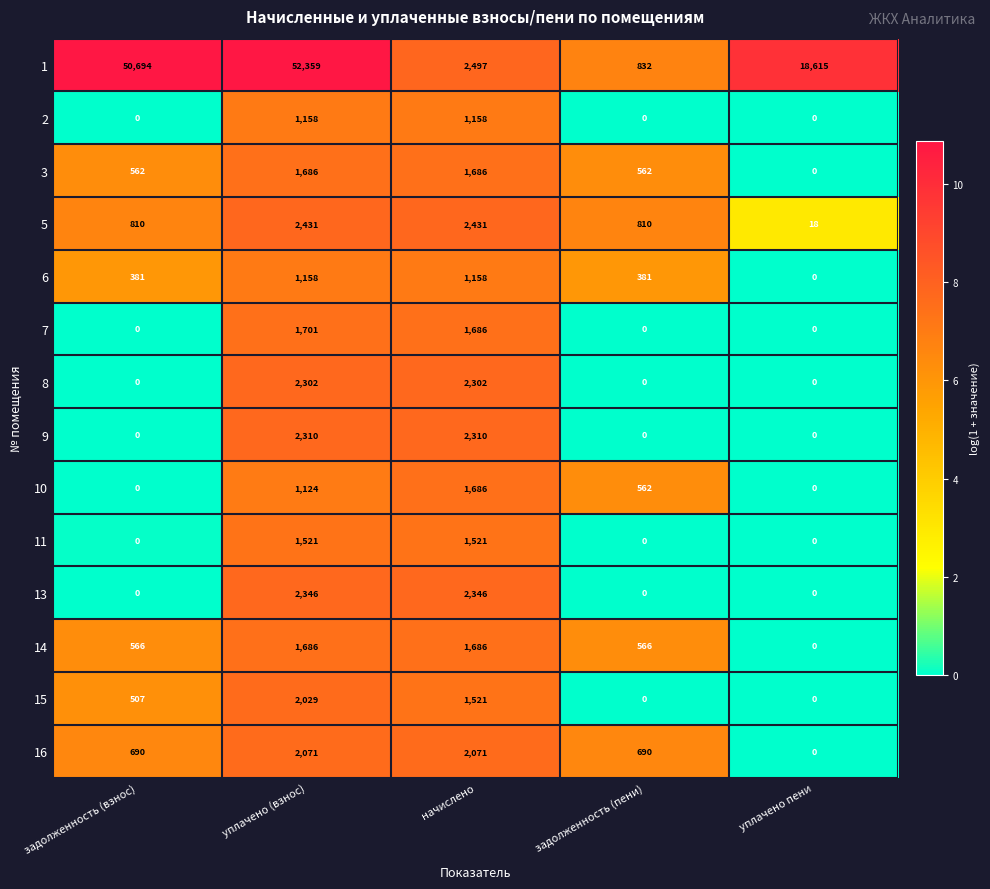

Which series has the largest range (max minus min)?

1